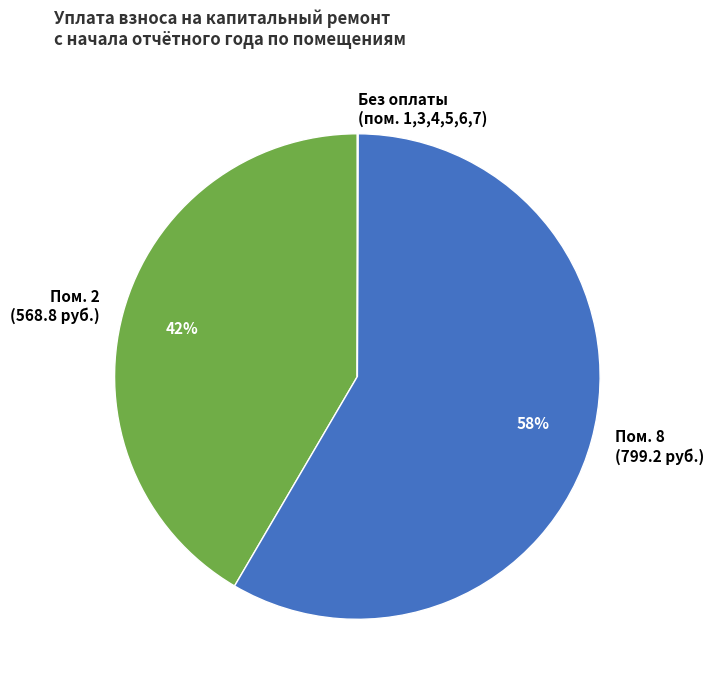

Combined, do Пом. 8 (799.2 руб.) and Пом. 2 (568.8 руб.) account for over 50%?

Yes